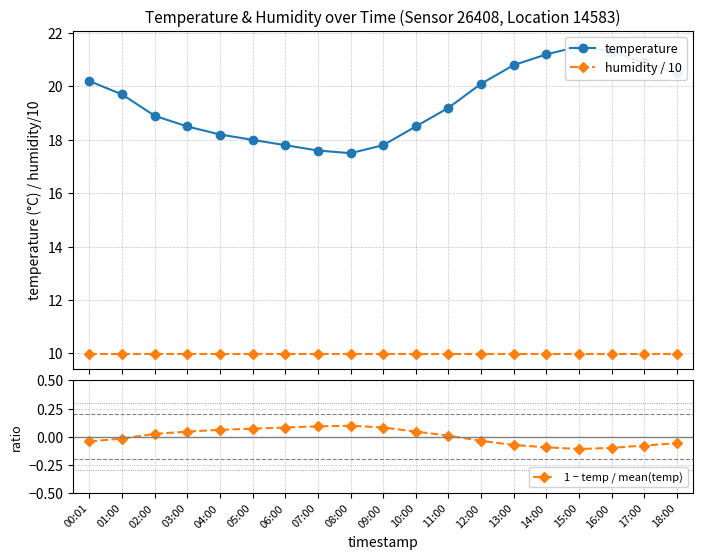

List the series in order of their overall mean, highest first.

temperature, humidity / 10, 1 − temp / mean(temp)